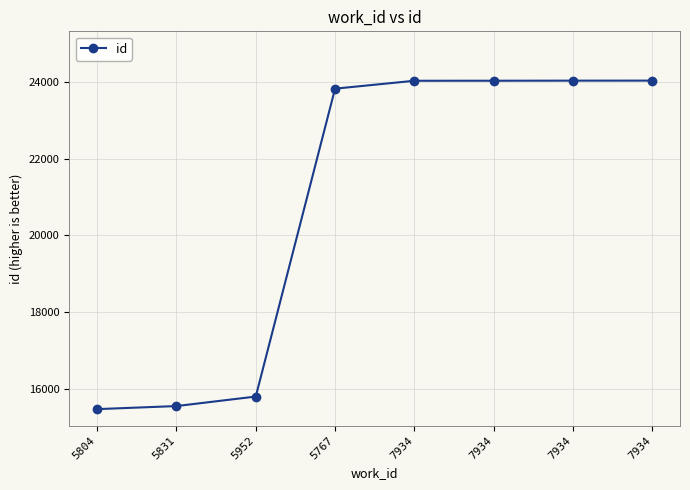

List the labels in order of value, smallest first.

5804, 5831, 5952, 5767, 7934, 7934, 7934, 7934